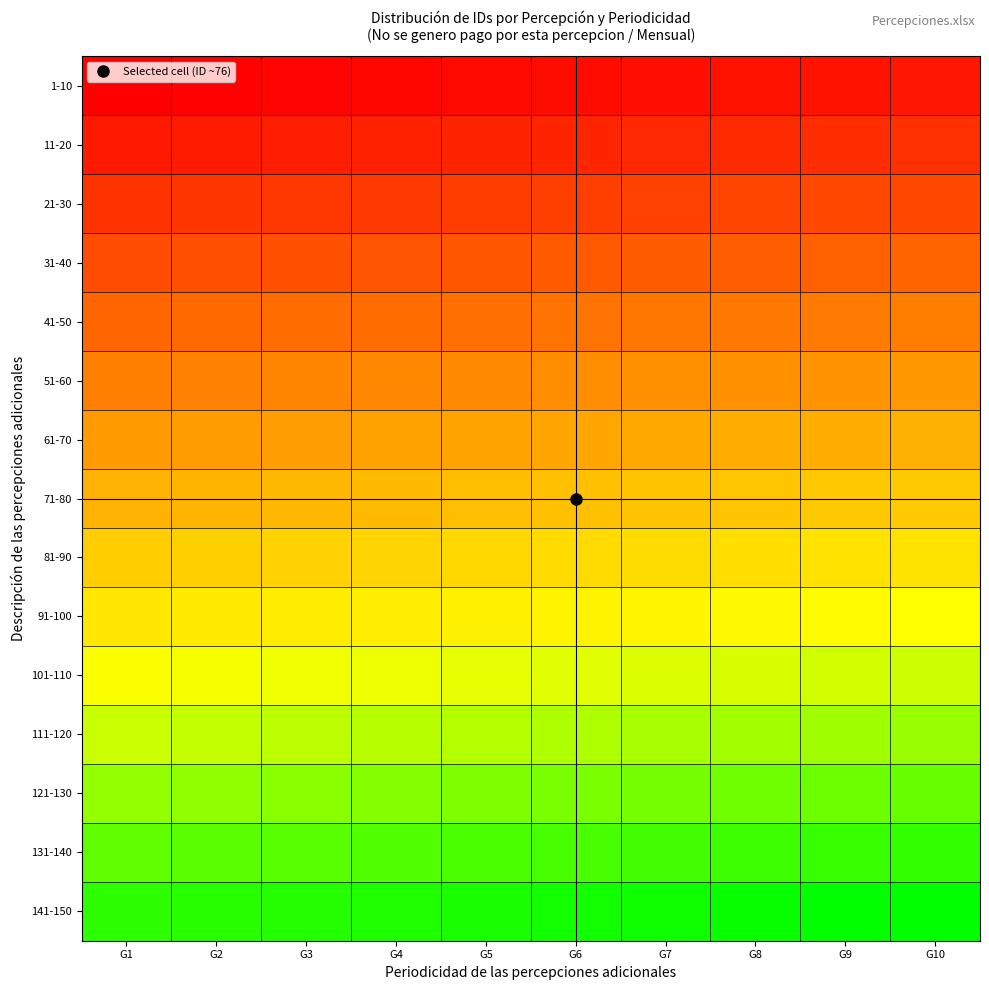

Reading left to right, what are all the values shown in this chart?

1-10: G1=1	G2=2	G3=3	G4=4	G5=5	G6=6	G7=7	G8=8	G9=9	G10=10
11-20: G1=11	G2=12	G3=13	G4=14	G5=15	G6=16	G7=17	G8=18	G9=19	G10=20
21-30: G1=21	G2=22	G3=23	G4=24	G5=25	G6=26	G7=27	G8=28	G9=29	G10=30
31-40: G1=31	G2=32	G3=33	G4=34	G5=35	G6=36	G7=37	G8=38	G9=39	G10=40
41-50: G1=41	G2=42	G3=43	G4=44	G5=45	G6=46	G7=47	G8=48	G9=49	G10=50
51-60: G1=51	G2=52	G3=53	G4=54	G5=55	G6=56	G7=57	G8=58	G9=59	G10=60
61-70: G1=61	G2=62	G3=63	G4=64	G5=65	G6=66	G7=67	G8=68	G9=69	G10=70
71-80: G1=71	G2=72	G3=73	G4=74	G5=75	G6=76	G7=77	G8=78	G9=79	G10=80
81-90: G1=81	G2=82	G3=83	G4=84	G5=85	G6=86	G7=87	G8=88	G9=89	G10=90
91-100: G1=91	G2=92	G3=93	G4=94	G5=95	G6=96	G7=97	G8=98	G9=99	G10=100
101-110: G1=101	G2=102	G3=103	G4=104	G5=105	G6=106	G7=107	G8=108	G9=109	G10=110
111-120: G1=111	G2=112	G3=113	G4=114	G5=115	G6=116	G7=117	G8=118	G9=119	G10=120
121-130: G1=121	G2=122	G3=123	G4=124	G5=125	G6=126	G7=127	G8=128	G9=129	G10=130
131-140: G1=131	G2=132	G3=133	G4=134	G5=135	G6=136	G7=137	G8=138	G9=139	G10=140
141-150: G1=141	G2=142	G3=143	G4=144	G5=145	G6=146	G7=147	G8=148	G9=149	G10=150